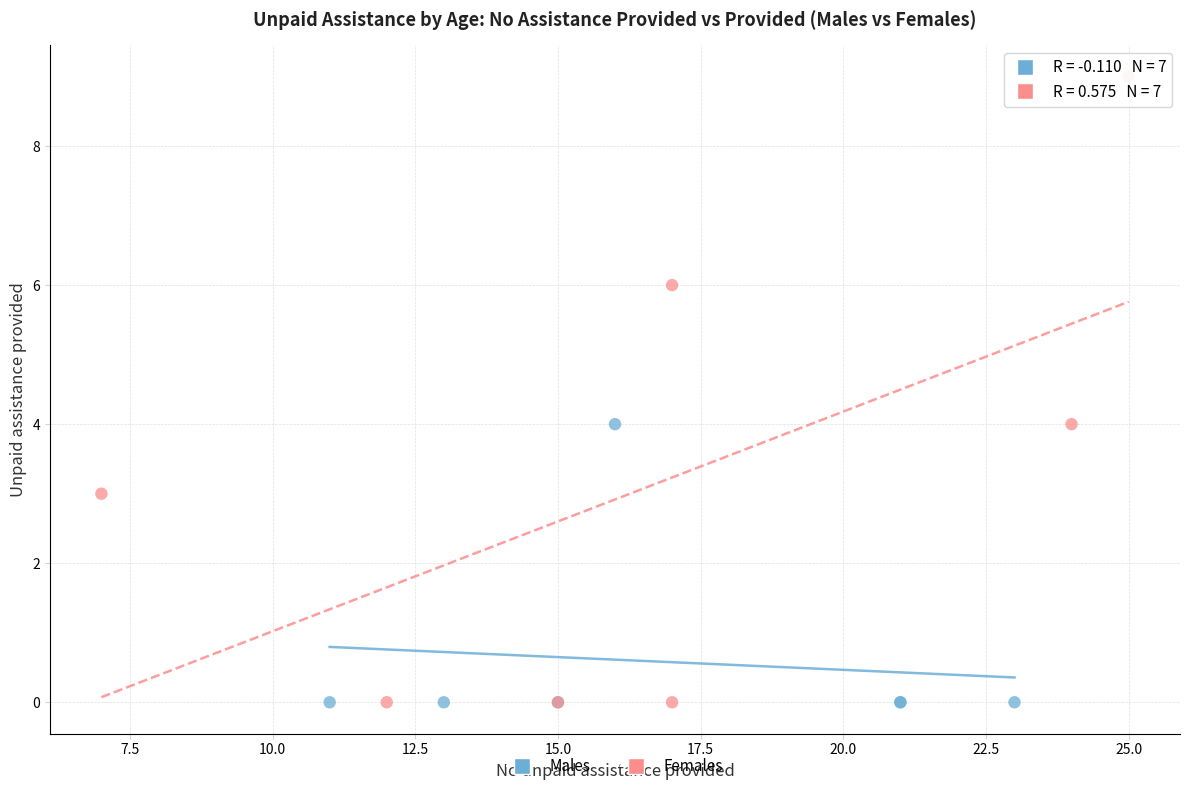

Which series has the largest Y range (max minus min)?

Females